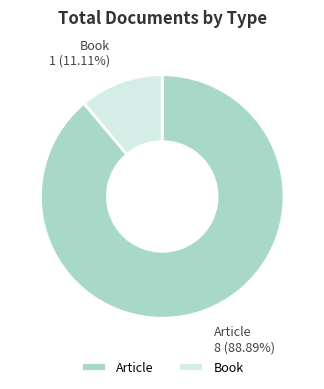

Which slice is the largest?

Article